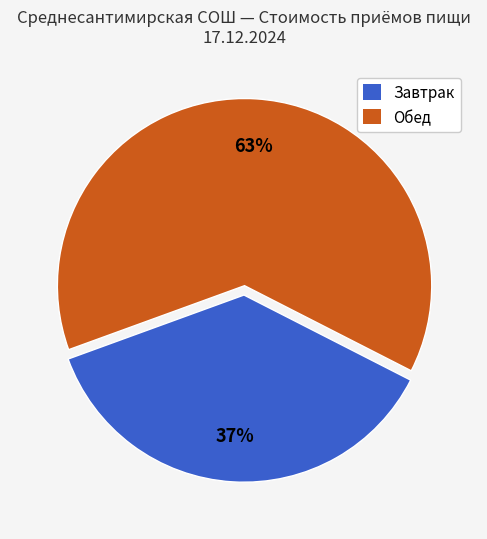

Is there any slice that represents more than half of the pie?

Yes